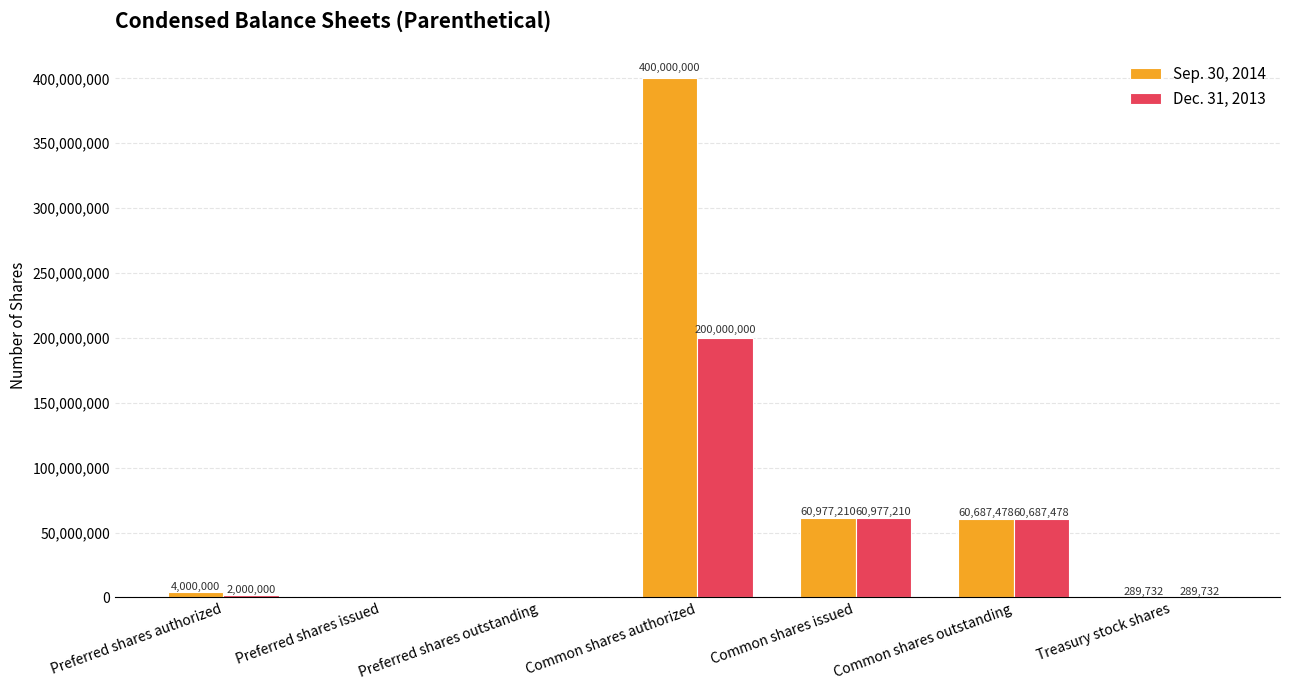

What is the difference between the Sep. 30, 2014 values at Preferred shares authorized and Treasury stock shares?

3710268